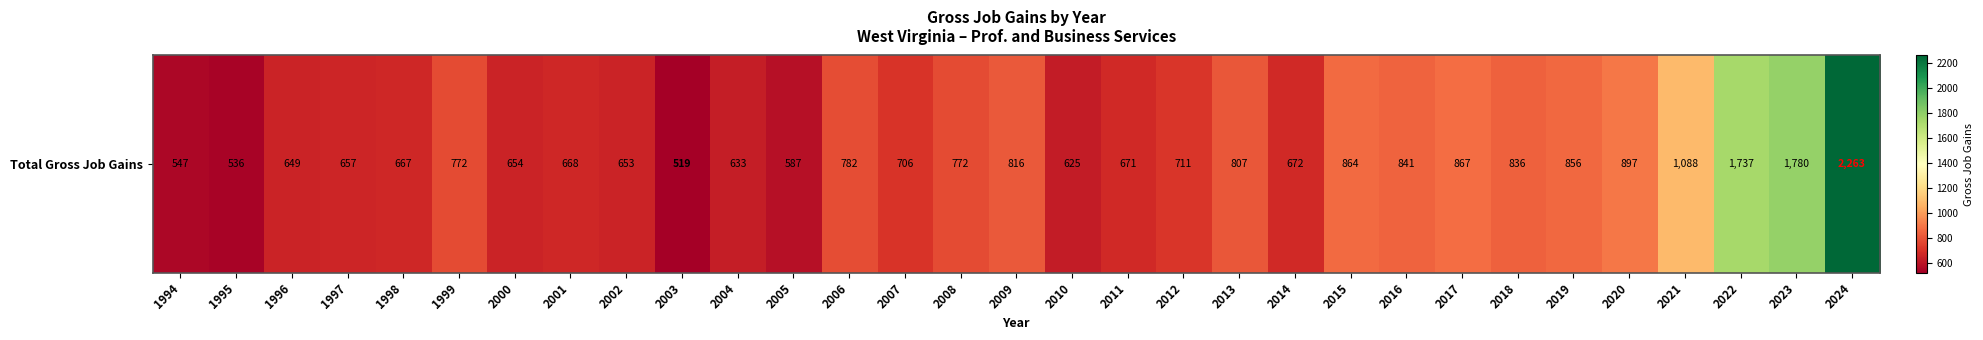

Which label corresponds to the largest value in the chart?

2024